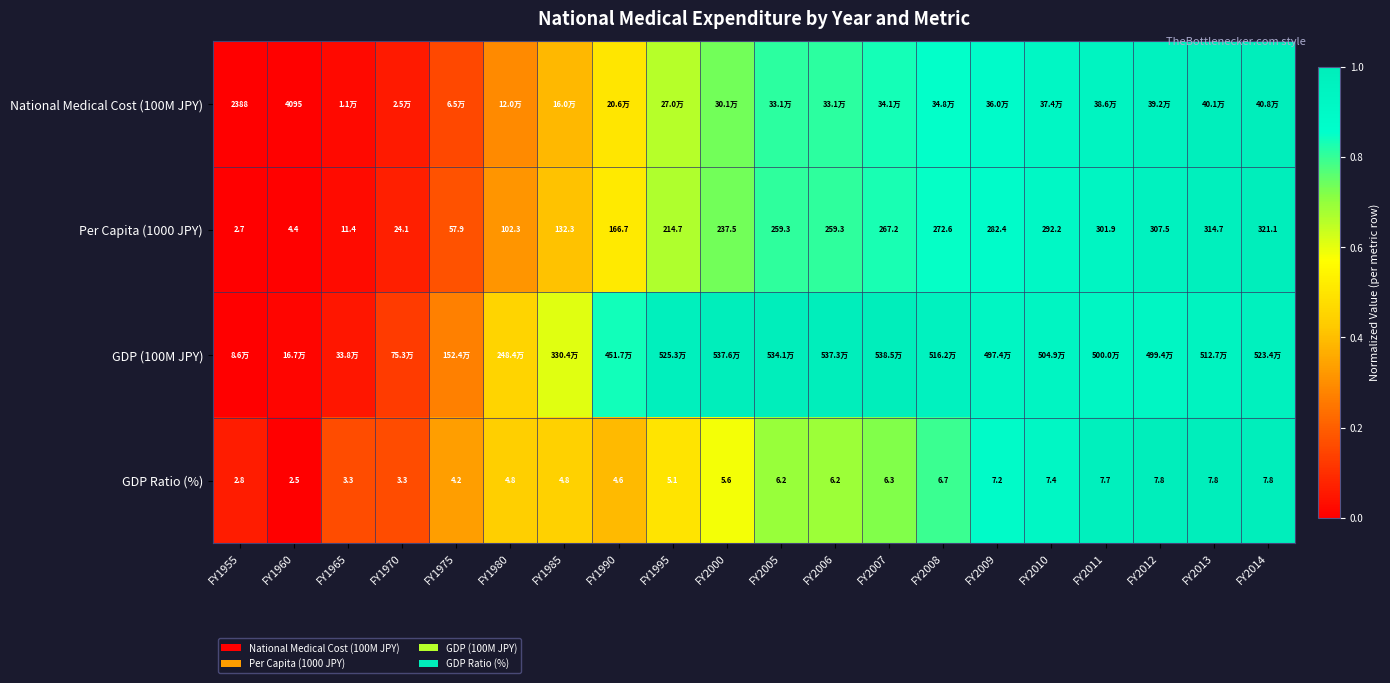

Which series changed the most between FY1980 and FY2005?

GDP (100M JPY)